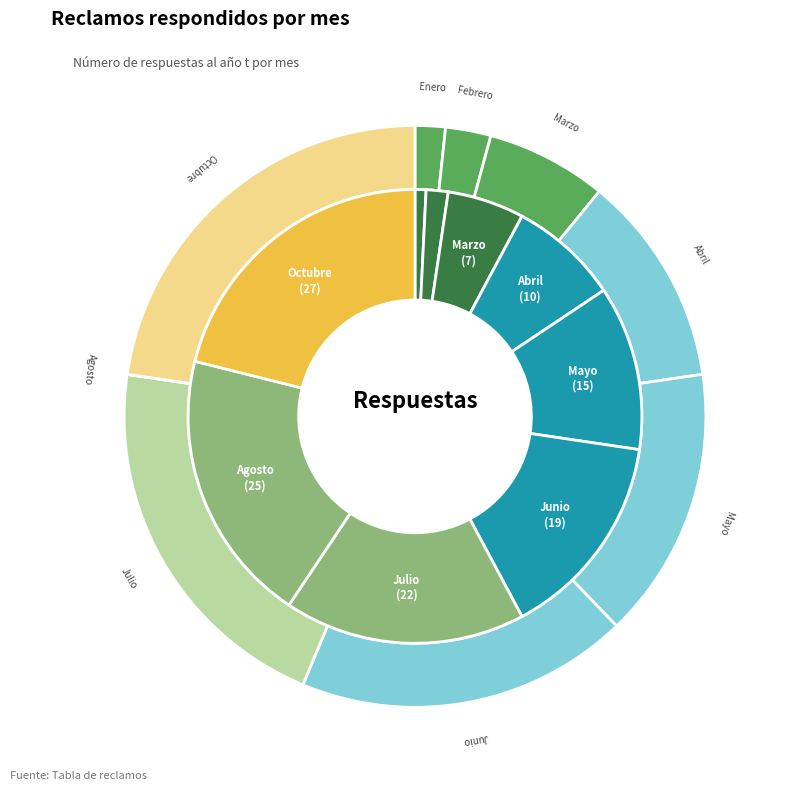

The Julio slice represents 17% of the pie. True or false?

True